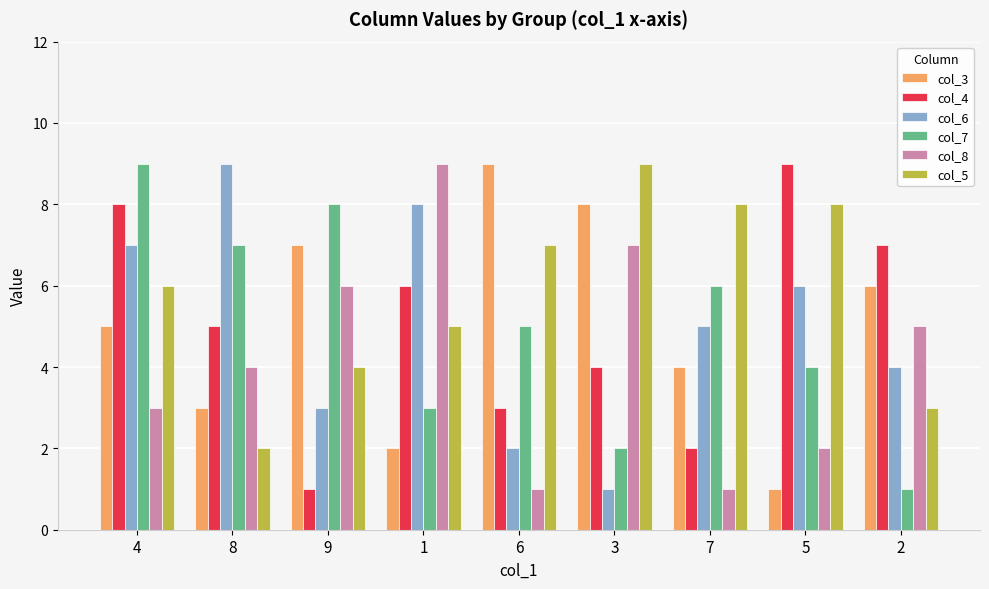

What is the sum of all col_8 values?

38